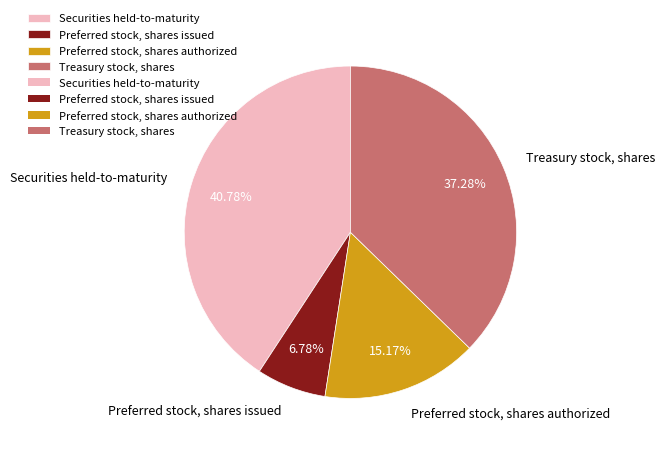

The Securities held-to-maturity slice represents 55% of the pie. True or false?

False